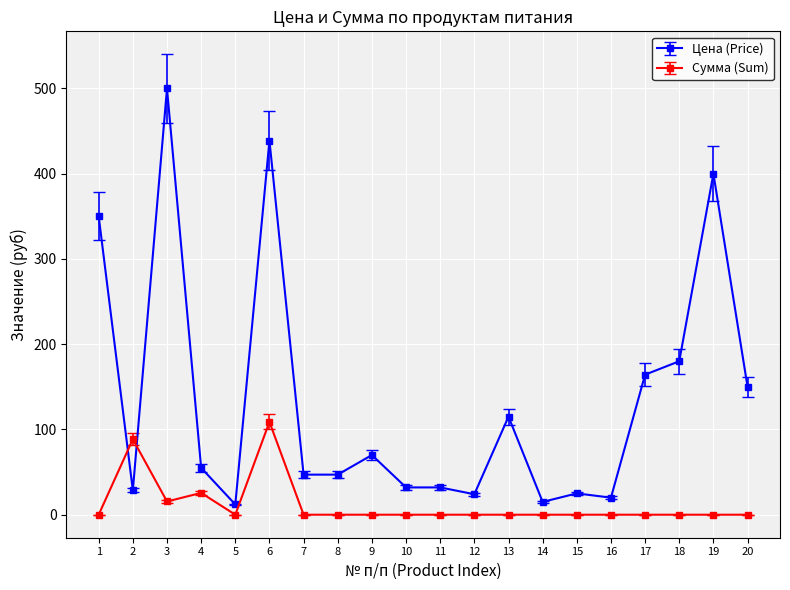

List the series in order of their peak value, highest first.

Цена (Price), Сумма (Sum)